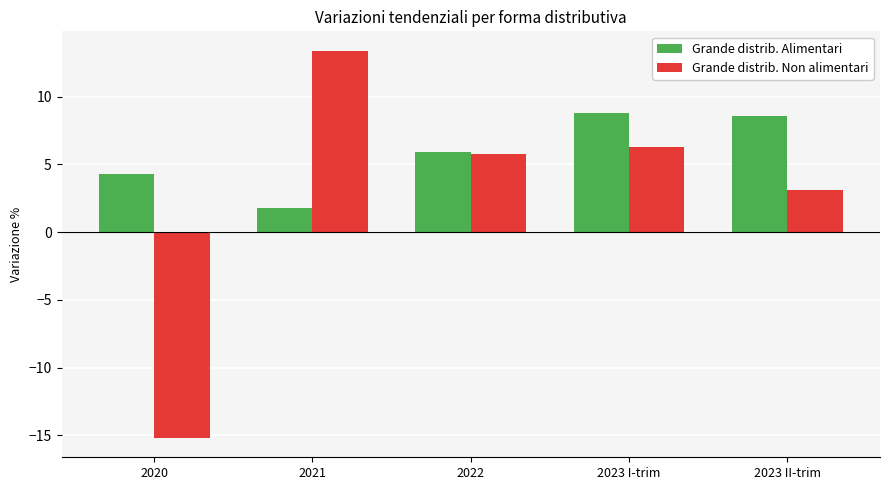

Which label corresponds to the largest value in the chart?

2021